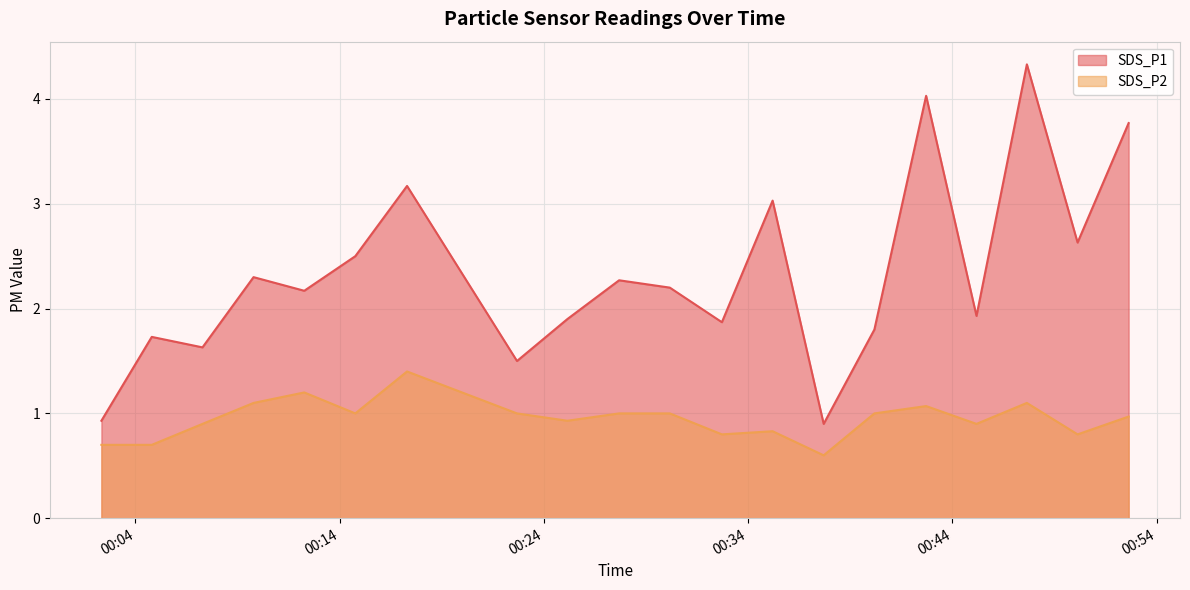

Reading left to right, transcribe all the data shown in this chart.

SDS_P1: 0.9	1.7	1.6	2.3	2.2	2.5	3.2	1.5	1.9	2.3	2.2	1.9	3.0	0.9	1.8	4.0	1.9	4.3	2.6	3.8
SDS_P2: 0.7	0.7	0.9	1.1	1.2	1.0	1.4	1.0	0.9	1.0	1.0	0.8	0.8	0.6	1.0	1.1	0.9	1.1	0.8	1.0